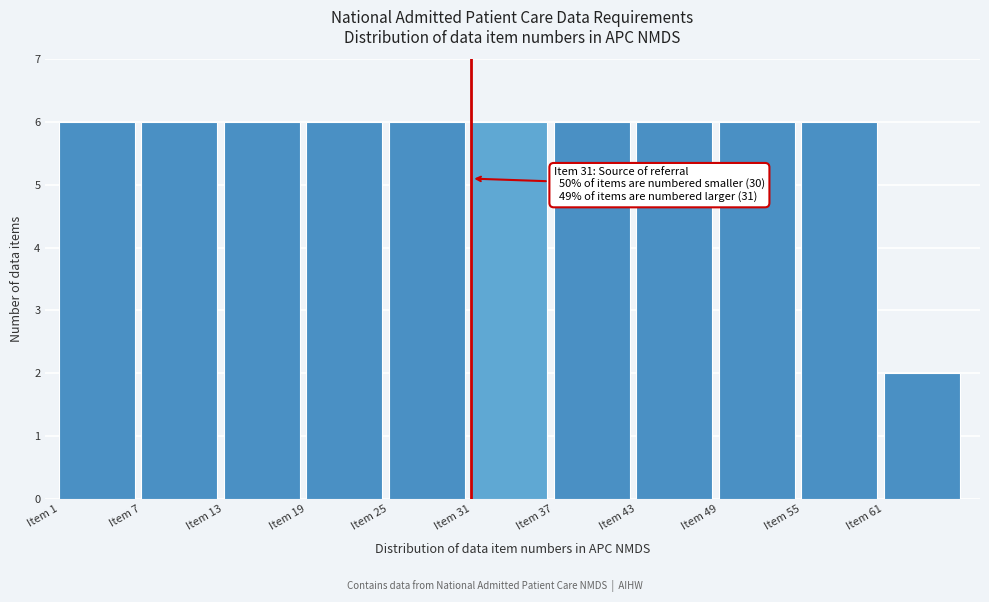

Reading left to right, transcribe all the data shown in this chart.

6	6	6	6	6	6	6	6	6	6	2